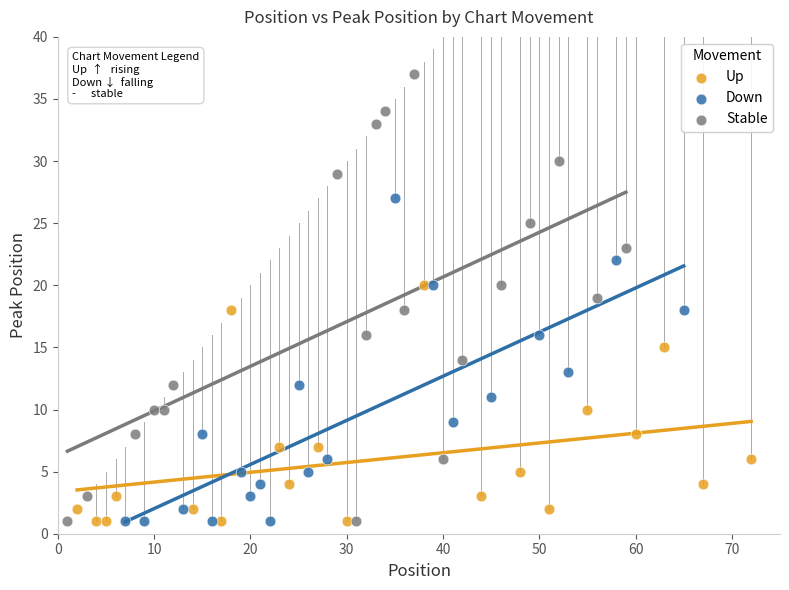

Which series has the largest Y range (max minus min)?

Stable